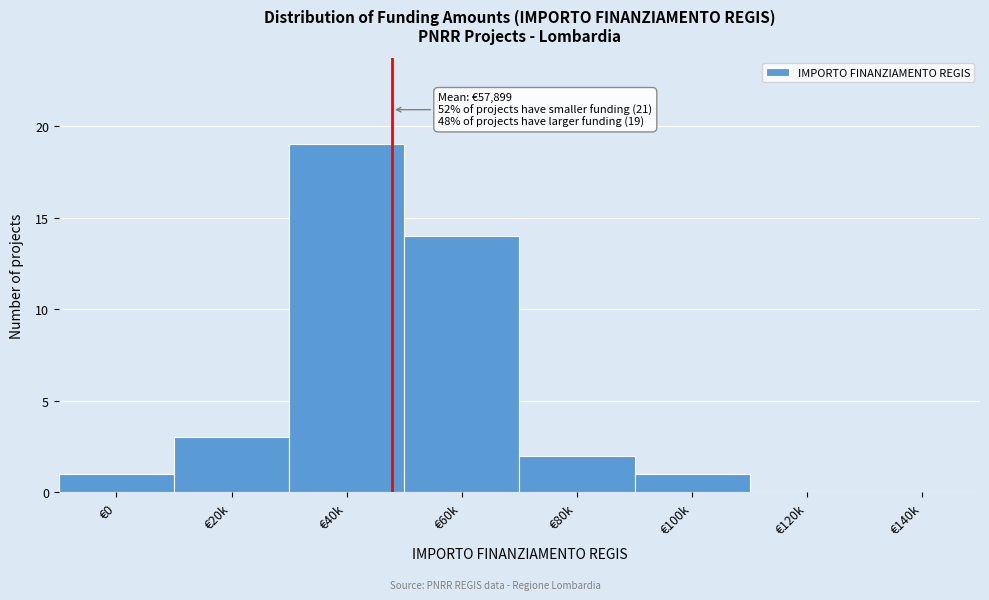

Reading left to right, extract all data points from this chart.

€0=1	€20k=3	€40k=19	€60k=14	€80k=2	€100k=1	€120k=0	€140k=0